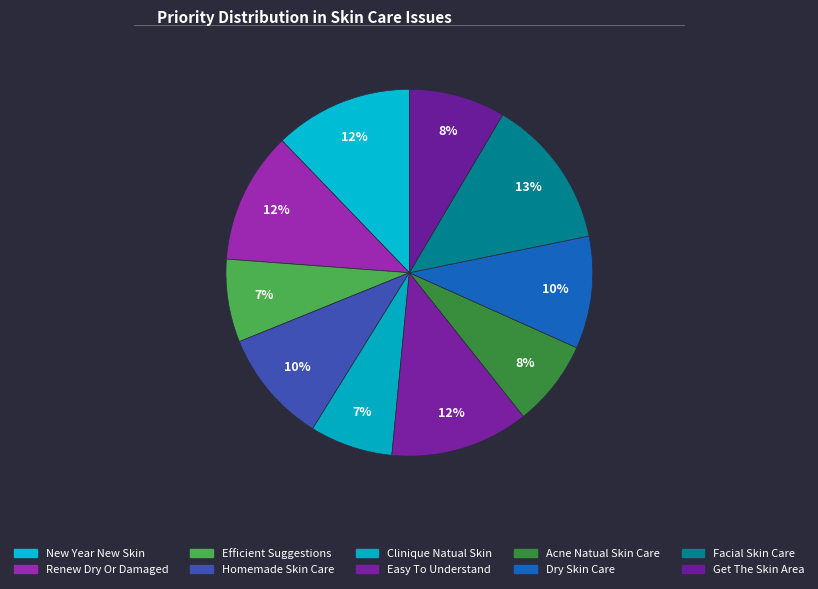

How many segments does this pie chart have?

10